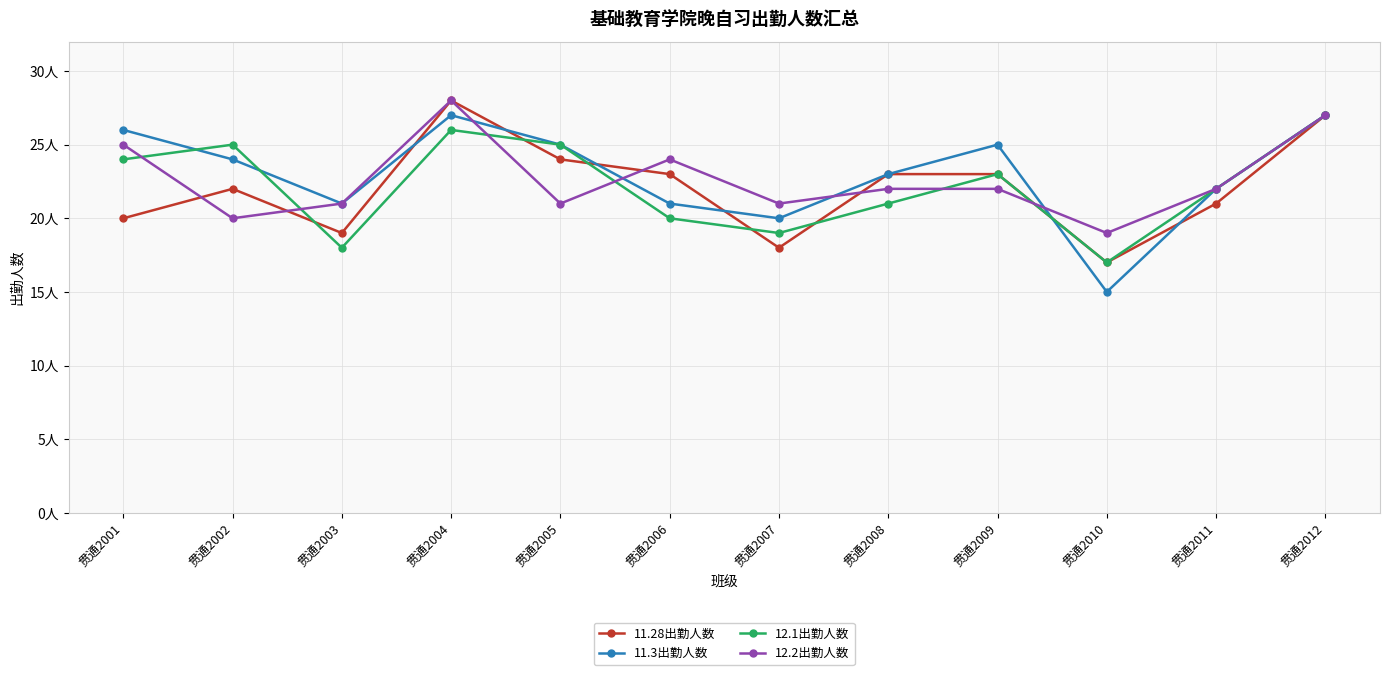

At which category does the chart reach its minimum across all series?

贯通2010